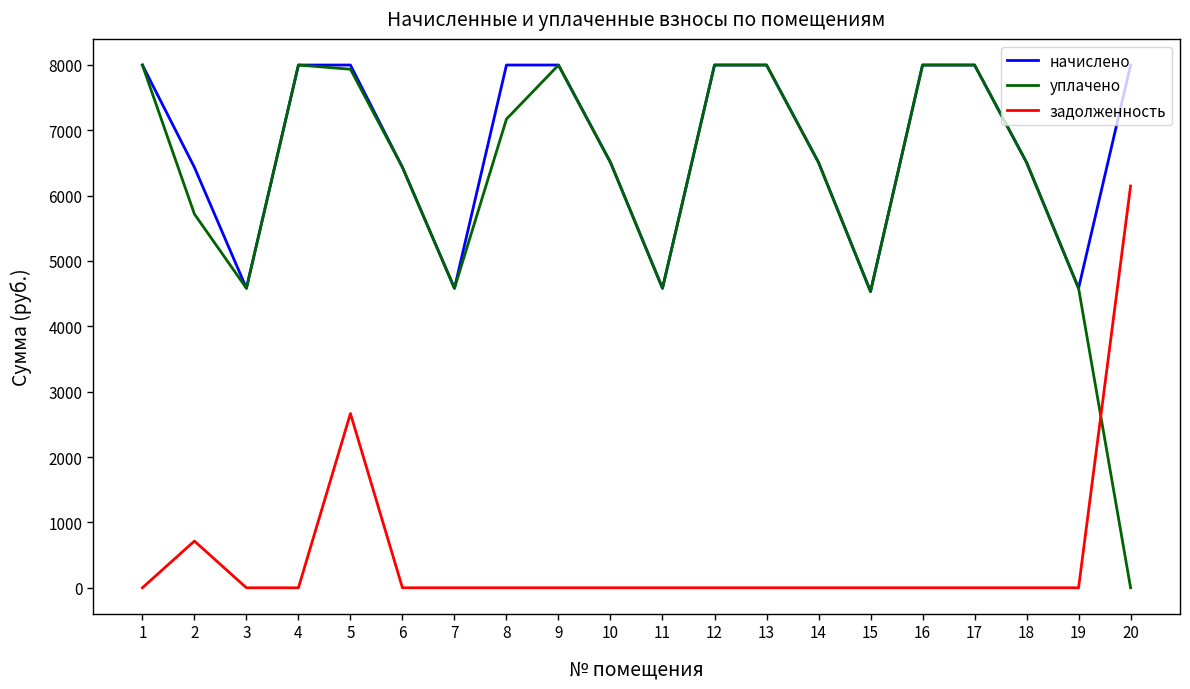

How many values in уплачено are above zero?

19